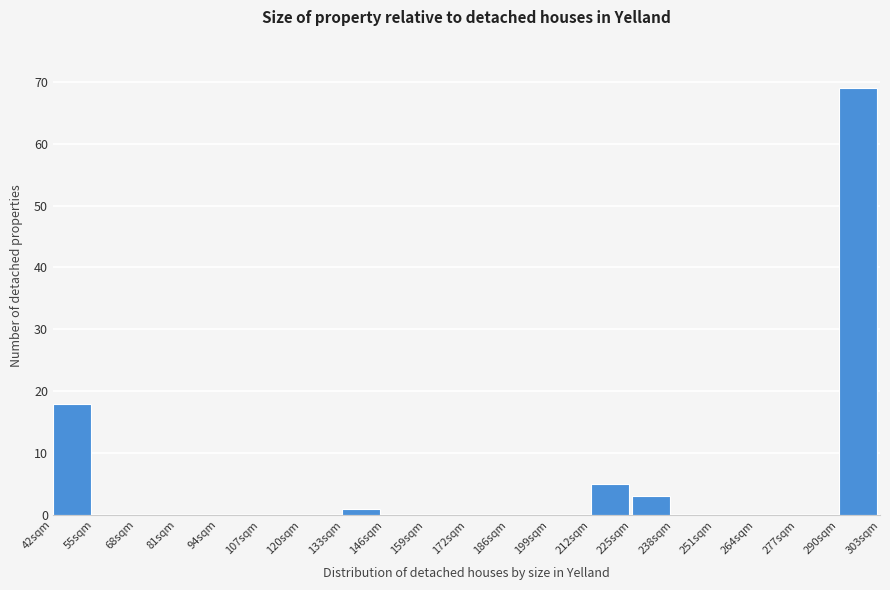

Reading left to right, extract all data points from this chart.

42sqm=18	55sqm=0	68sqm=0	81sqm=0	94sqm=0	107sqm=0	120sqm=0	133sqm=1	146sqm=0	159sqm=0	172sqm=0	186sqm=0	199sqm=0	212sqm=5	225sqm=3	238sqm=0	251sqm=0	264sqm=0	277sqm=0	290sqm=69